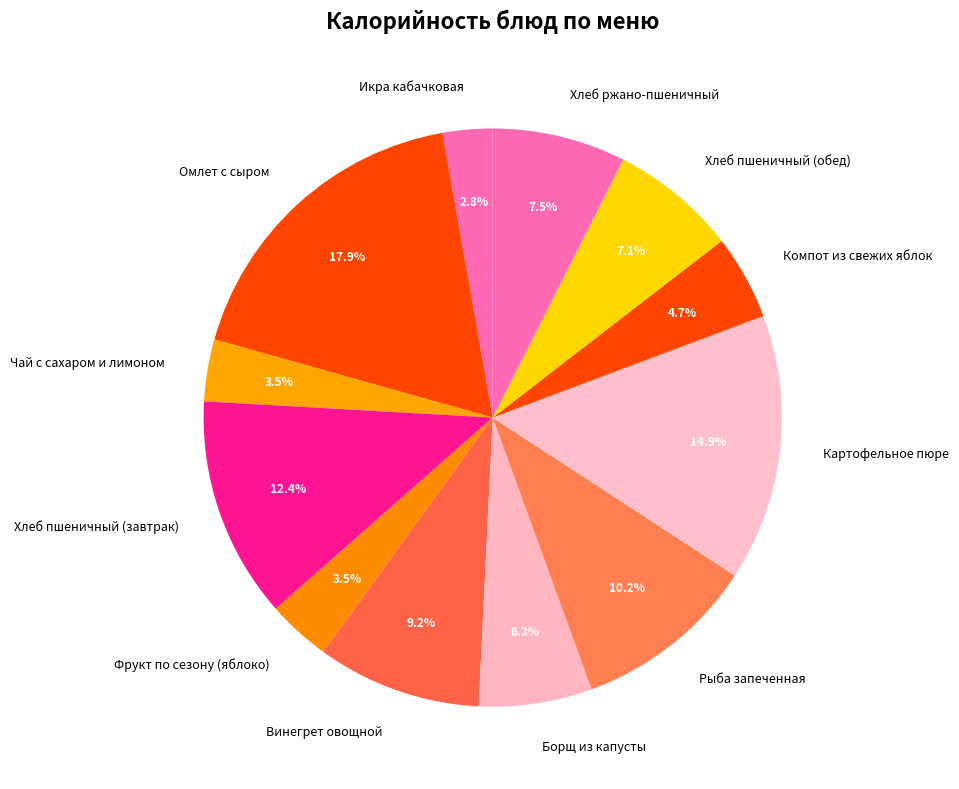

Is the sum of Омлет с сыром and Винегрет овощной greater than half?

No